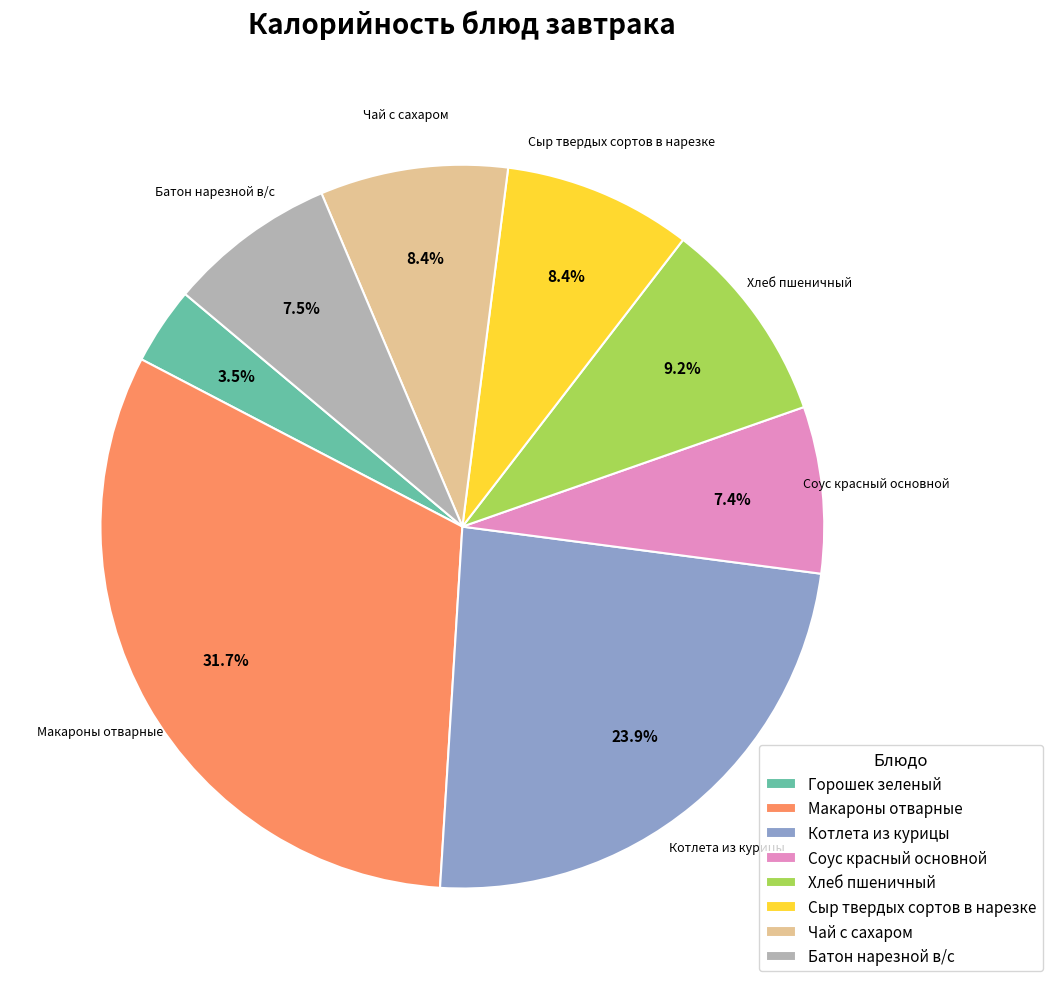

To the nearest percent, what portion does Хлеб пшеничный represent?

9%